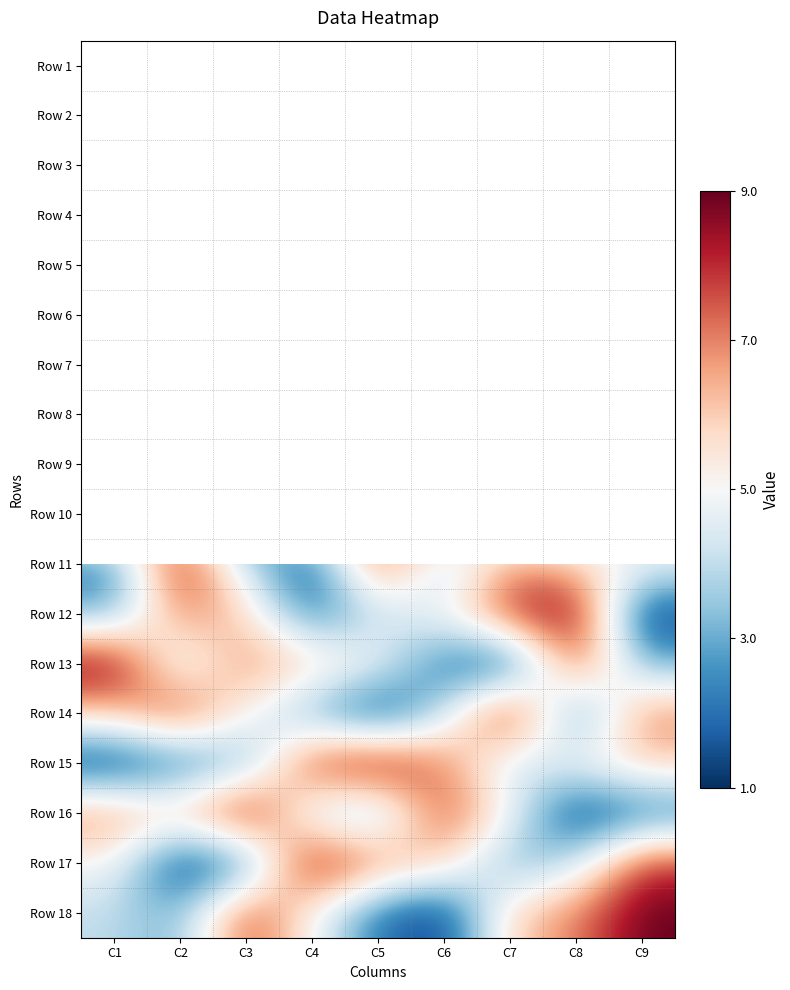

List the labels in order of Row 10 value, smallest first.

C3, C7, C8, C9, C2, C5, C4, C1, C6